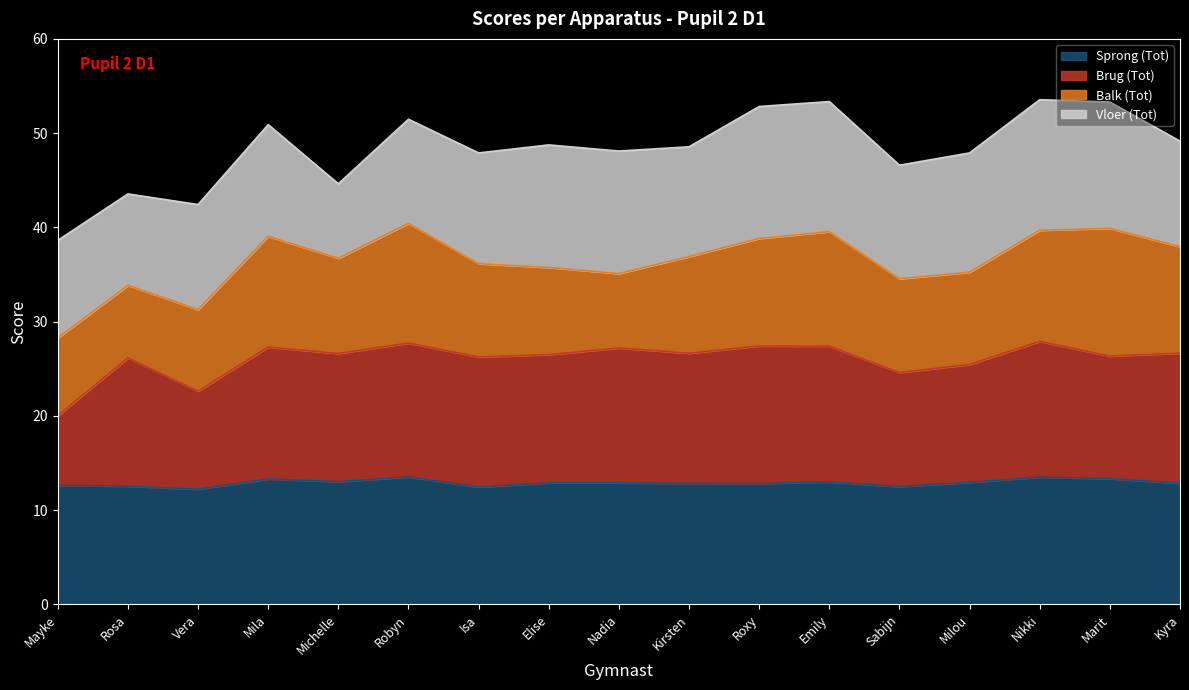

True or false: Sprong (Tot) has a value of 12.9 at Nadia.

True